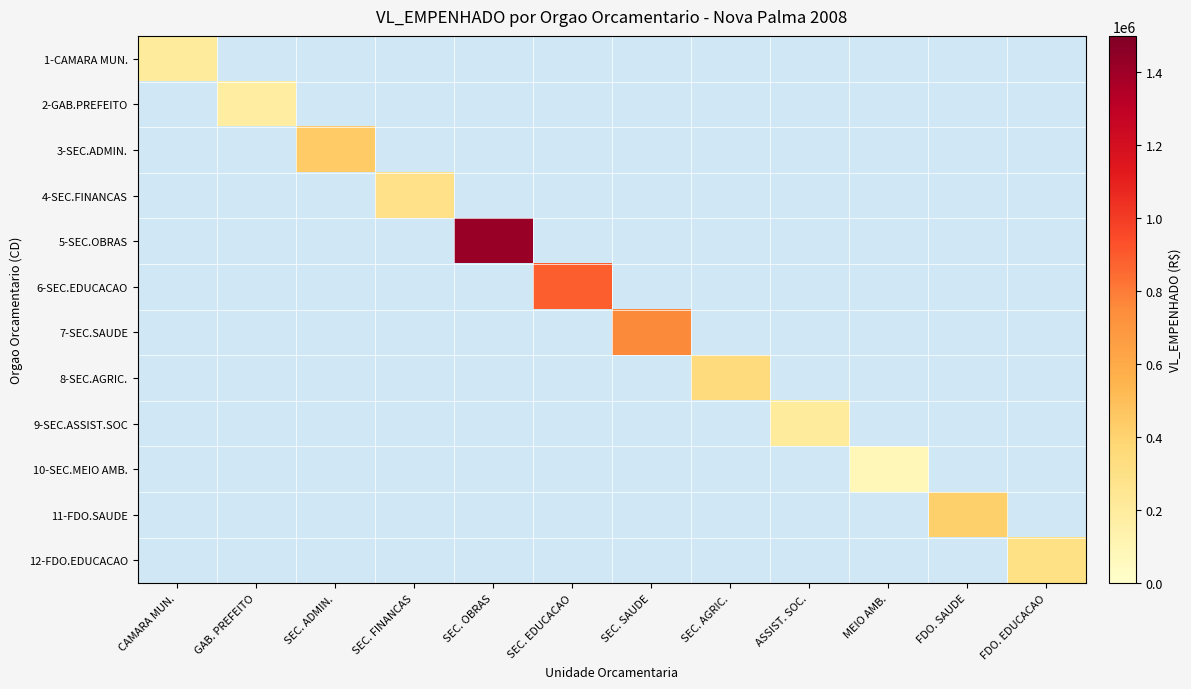

Which series has the largest range (max minus min)?

5-SEC.OBRAS